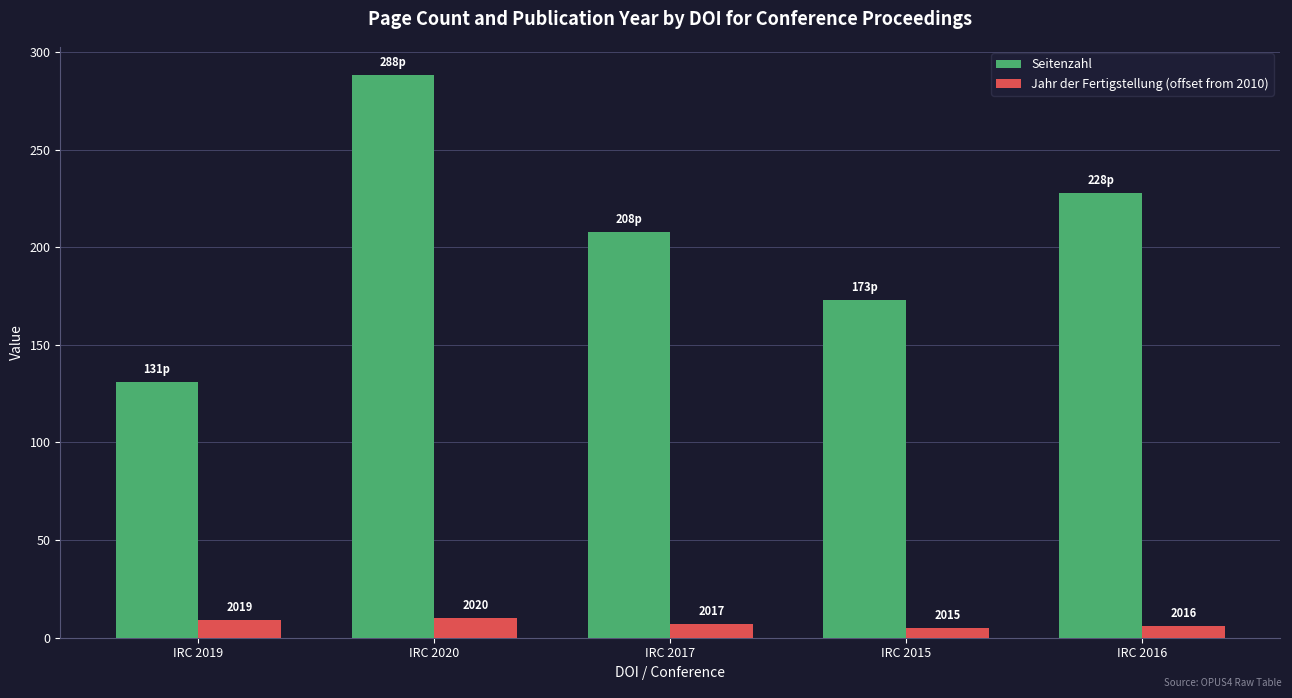

The Seitenzahl series shows 83 at IRC 2019. True or false?

False